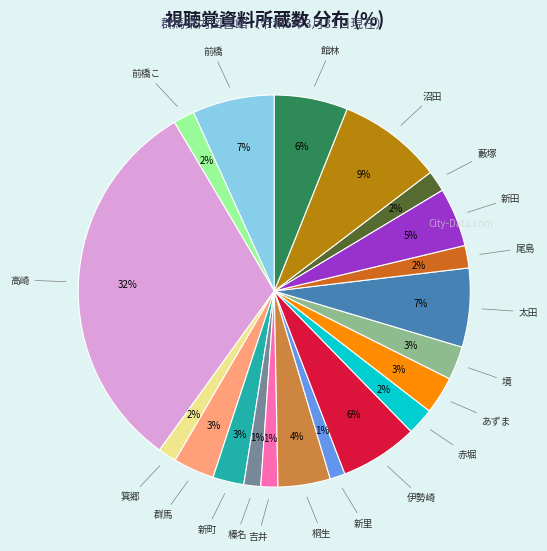

Count the number of slices in the pie.

20